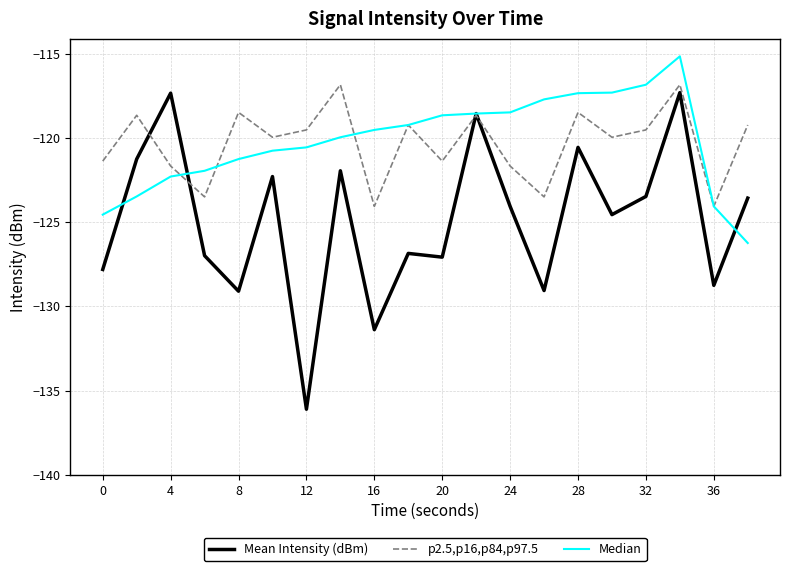

Which series has the largest range (max minus min)?

Mean Intensity (dBm)